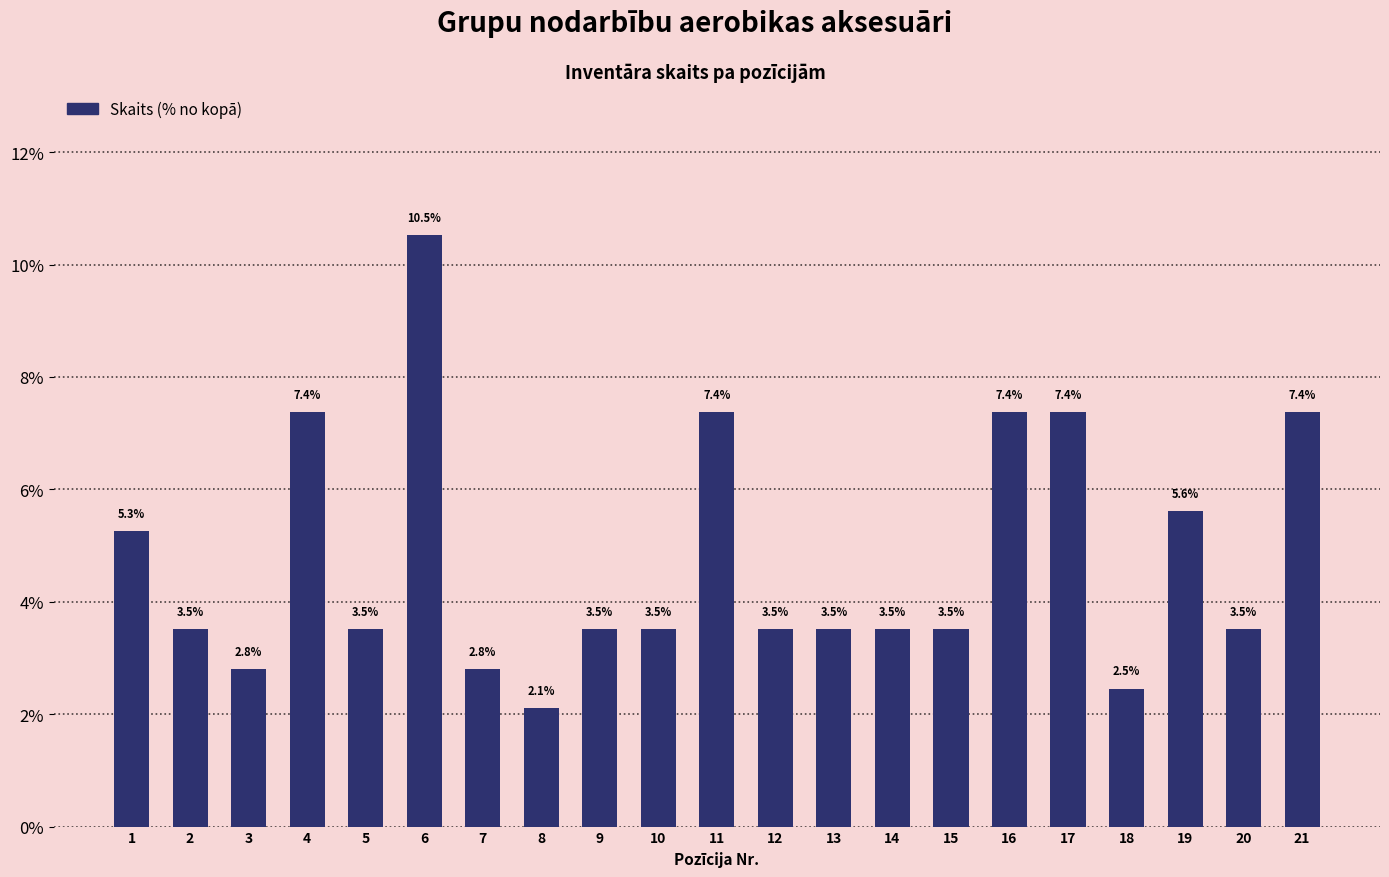

Count the number of data series in this chart.

1